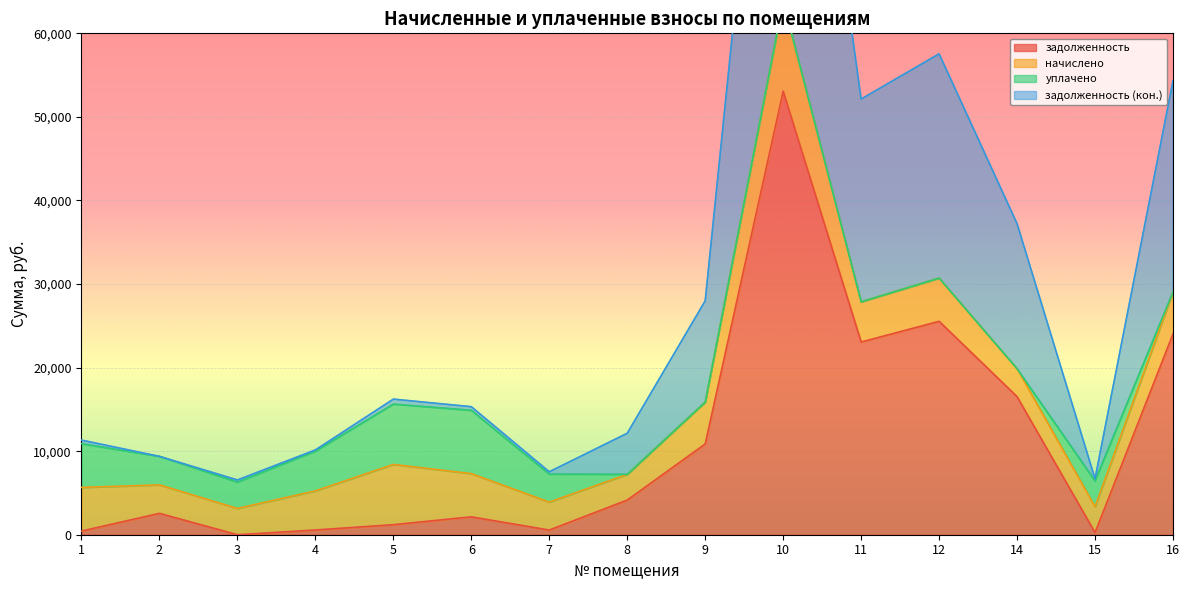

True or false: задолженность and задолженность (кон.) intersect in this chart.

False